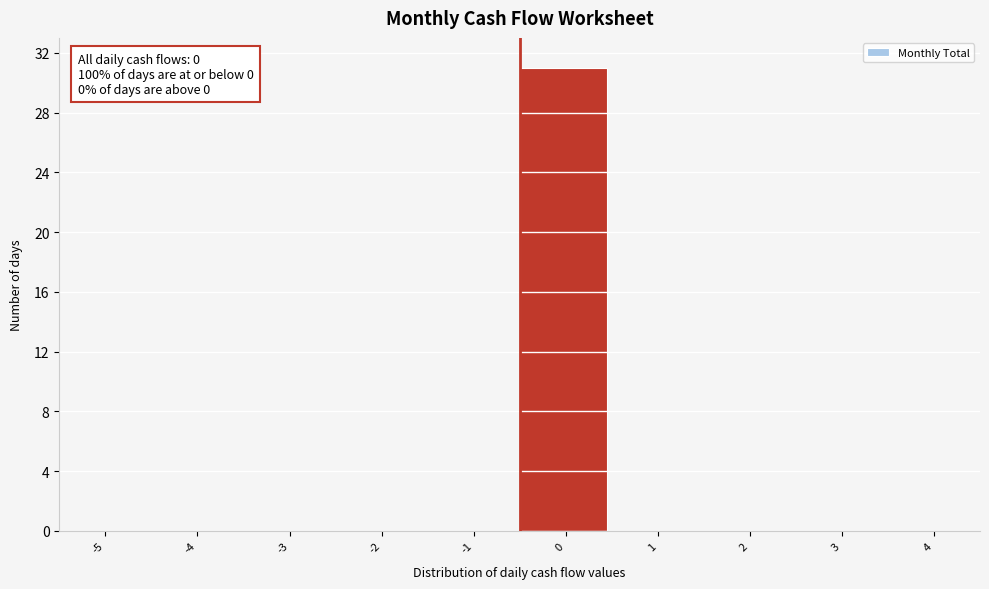

Reading left to right, what are all the values shown in this chart?

-5=0	-4=0	-3=0	-2=0	-1=0	0=31	1=0	2=0	3=0	4=0